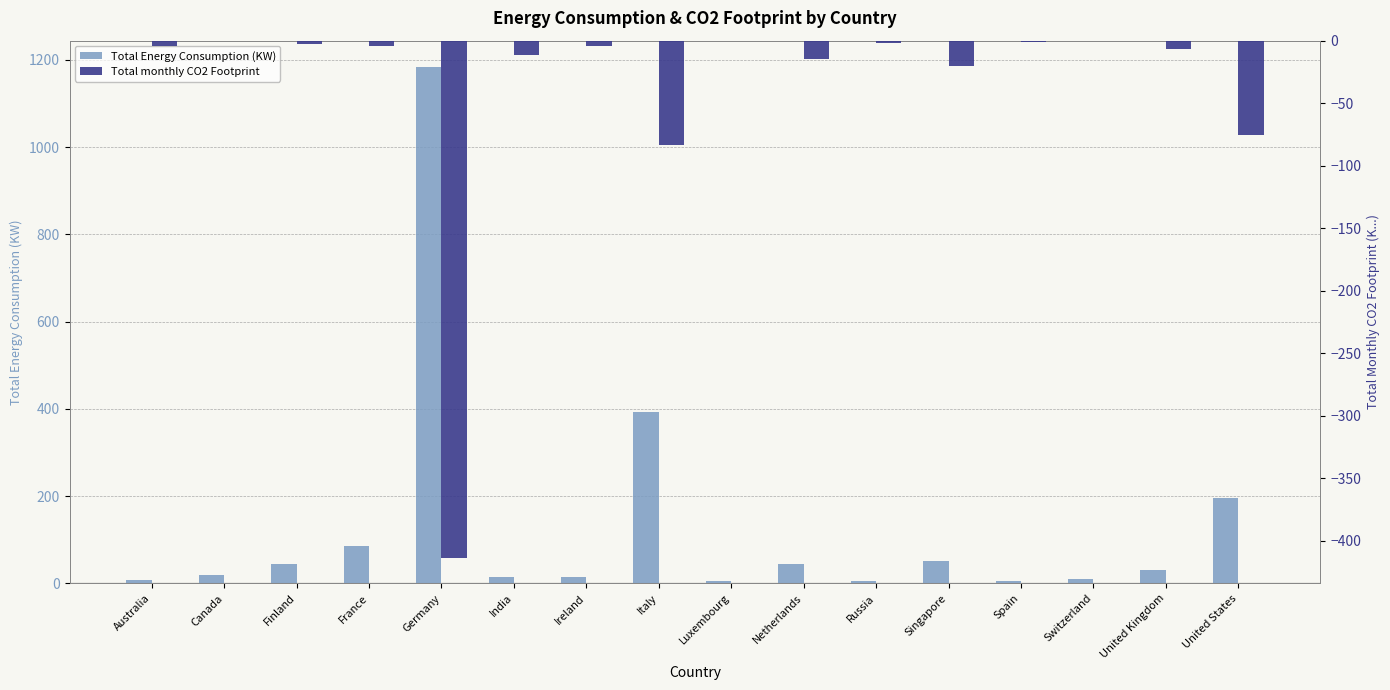

What are all the series names shown in the legend?

Total Energy Consumption (KW), Total monthly CO2 Footprint